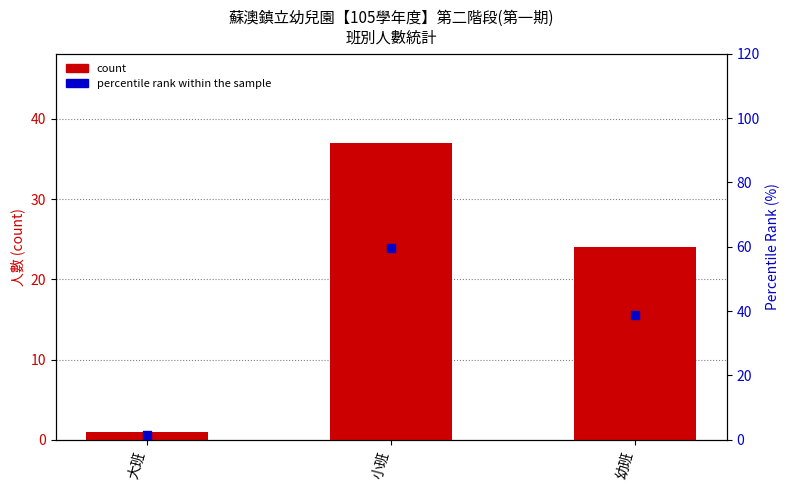

What are all the series names shown in the legend?

count, percentile rank within the sample